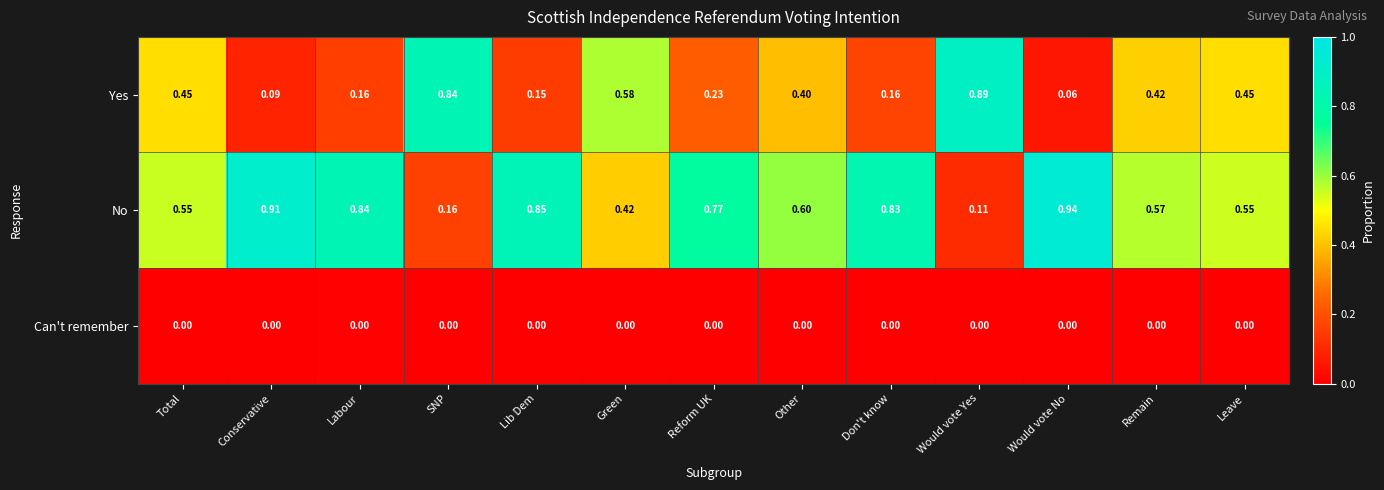

Rank the series by their average value, from highest to lowest.

No, Yes, Can't remember